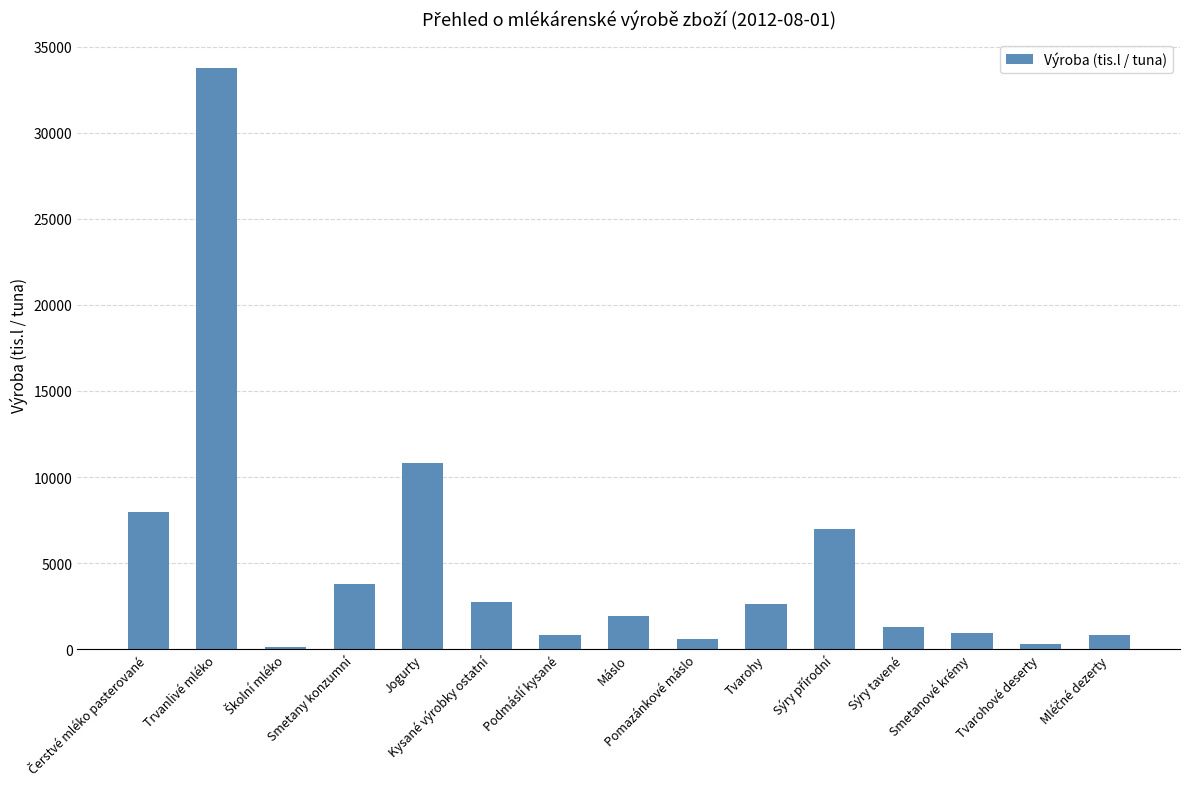

What is the change in value from Jogurty to Sýry tavené?

-9490.8